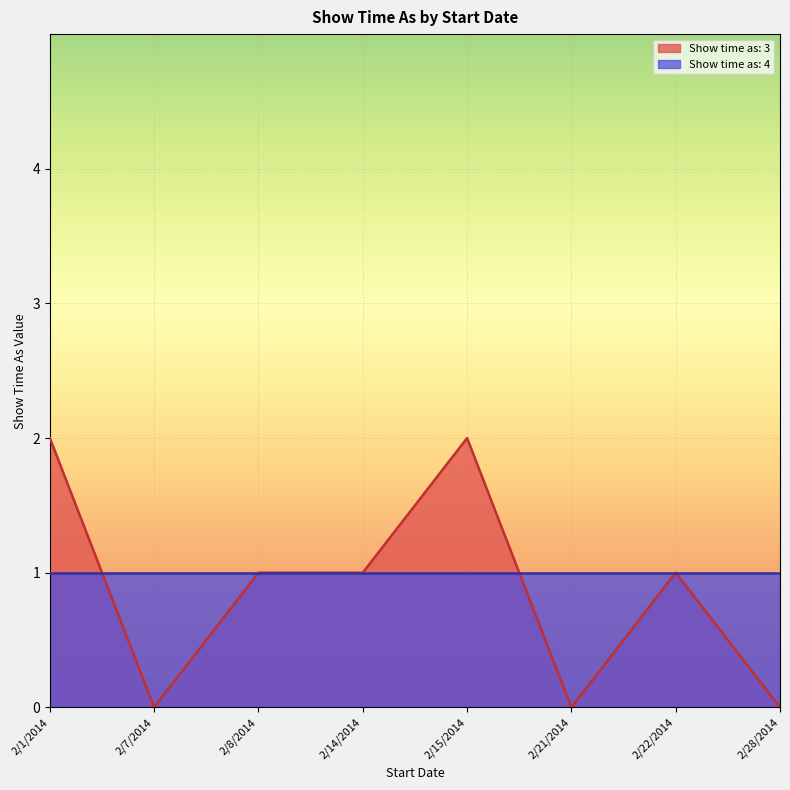

Between 2/1/2014 and 2/8/2014, which series saw the biggest shift?

Show time as: 3